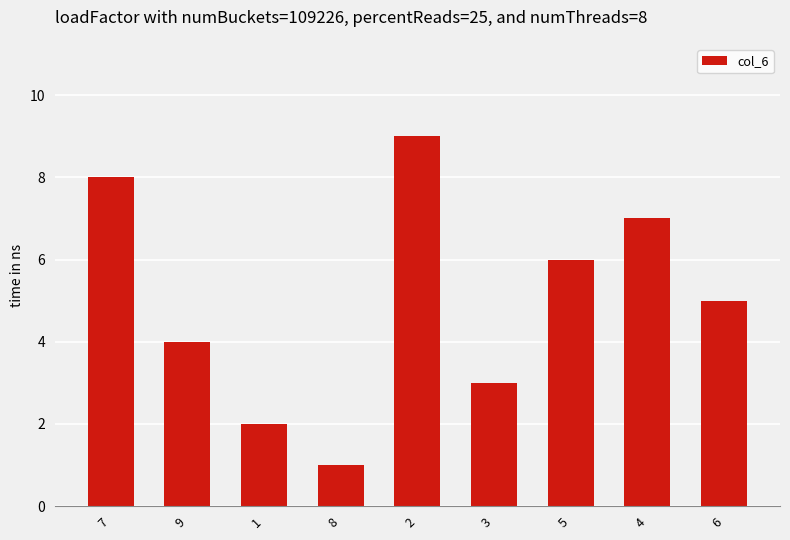

What is the label of the 7th bar from the left?

5